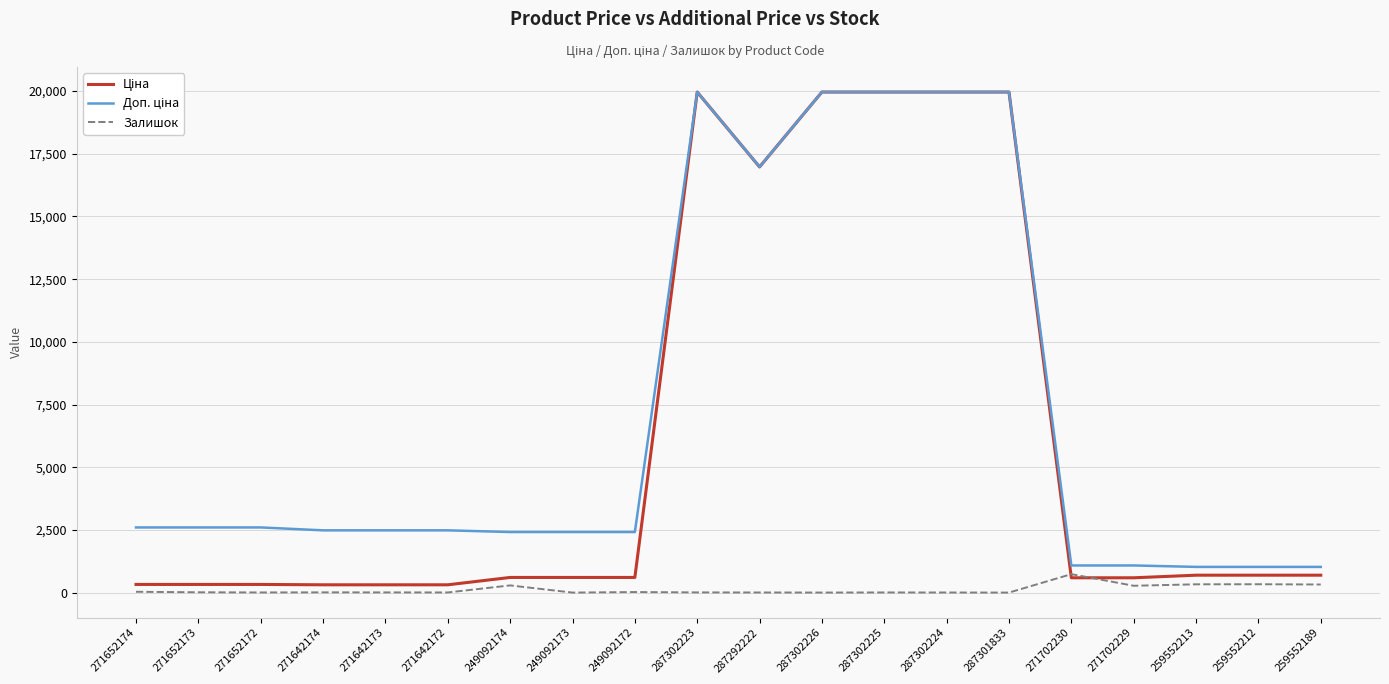

What is the greatest value displayed?

19964.2